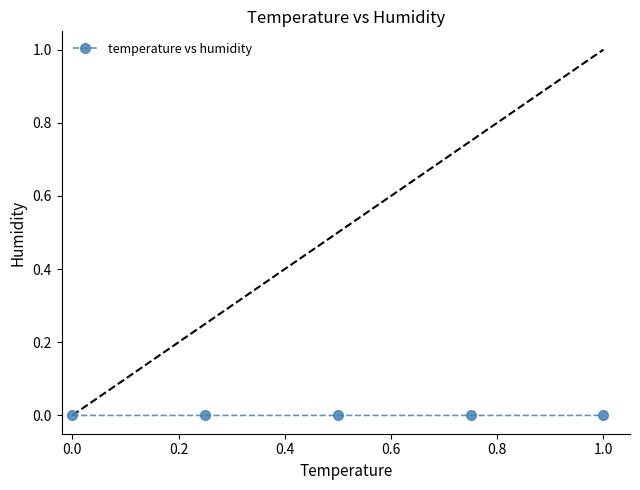

True or false: the data has more than 2 interior local peaks.

False